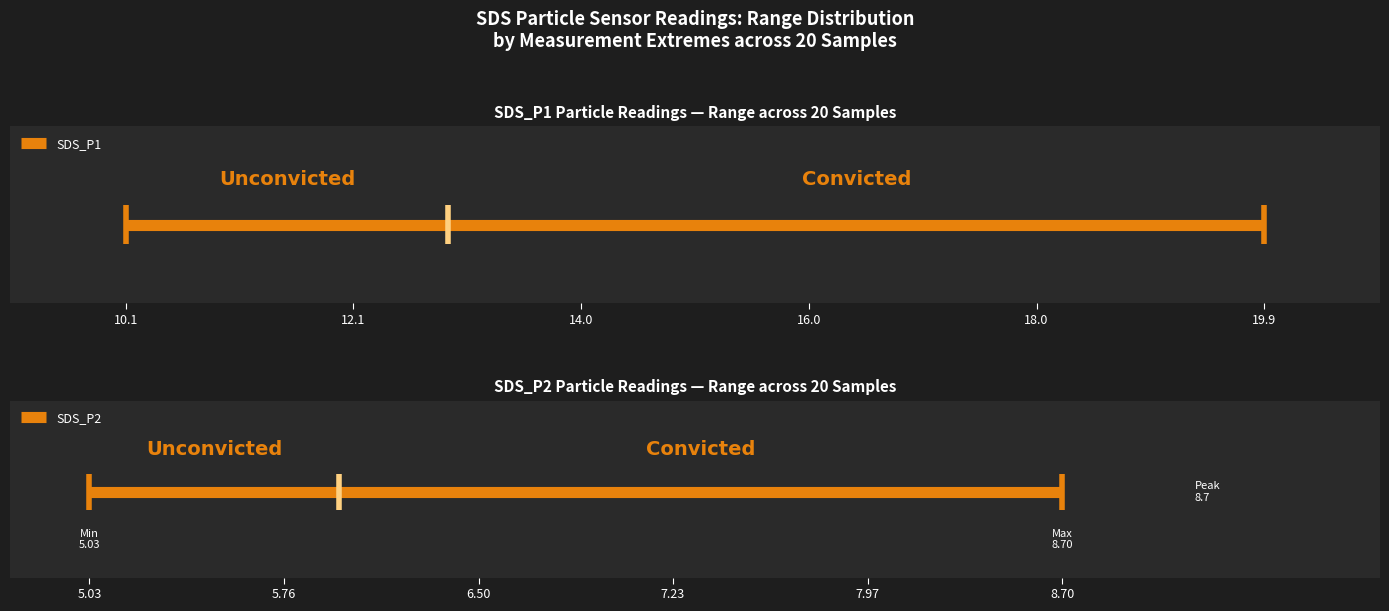

What is the difference between the second highest and second lowest values in the SDS_P2 series?

2.8